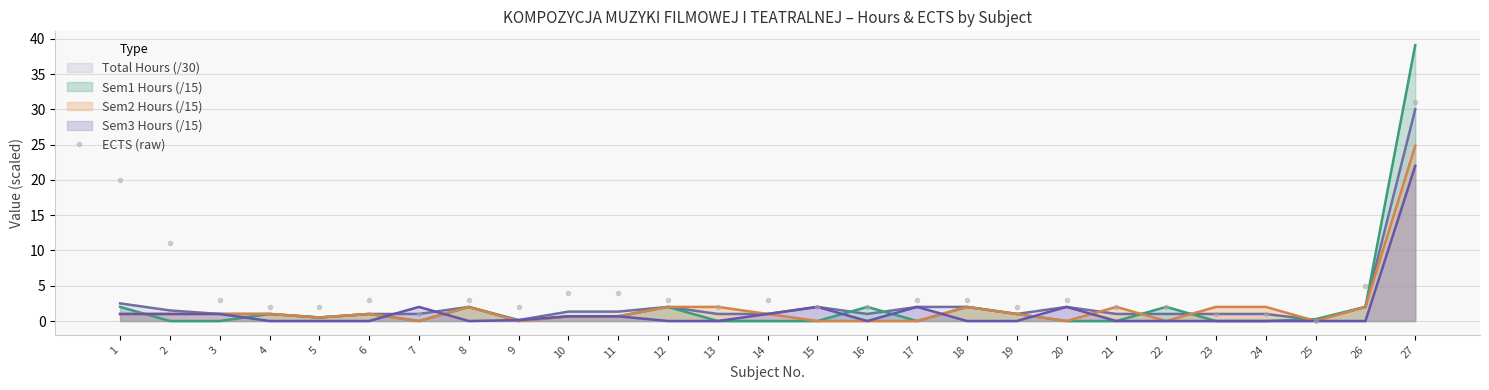

What is the greatest value displayed?

39.1